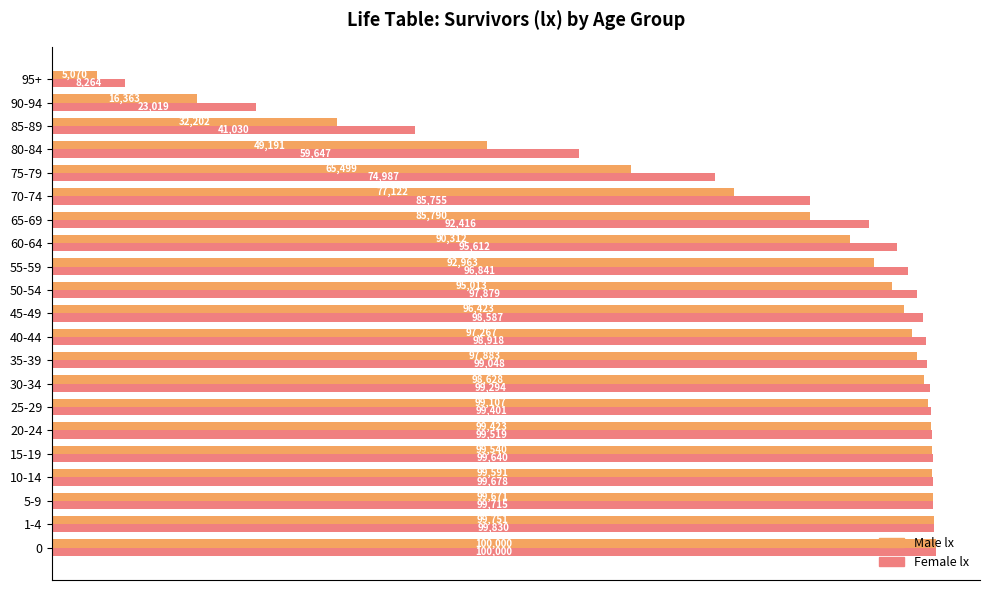

What is the difference between the maximum and minimum values in the Male lx series?

94930